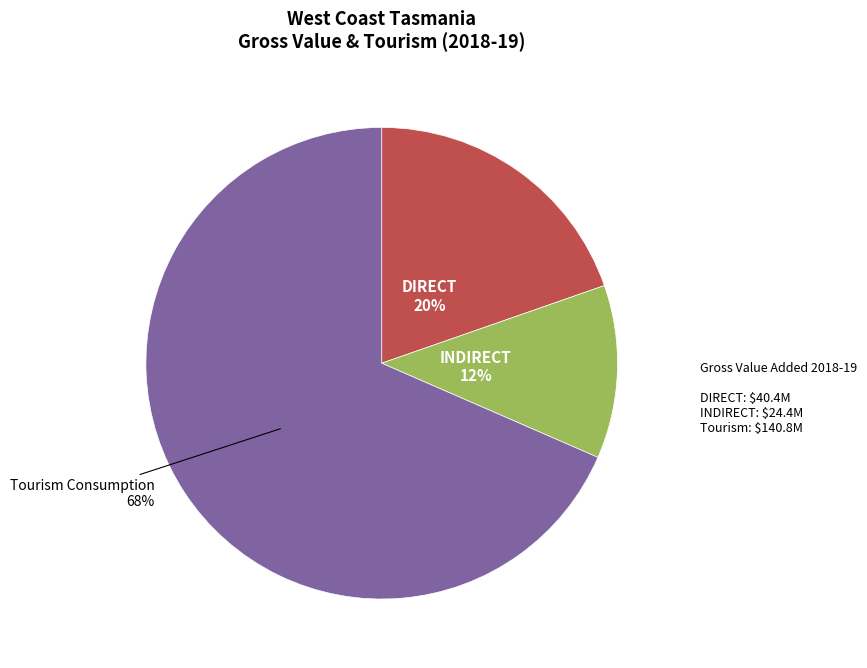

To the nearest percent, what is the average slice percentage?

33%